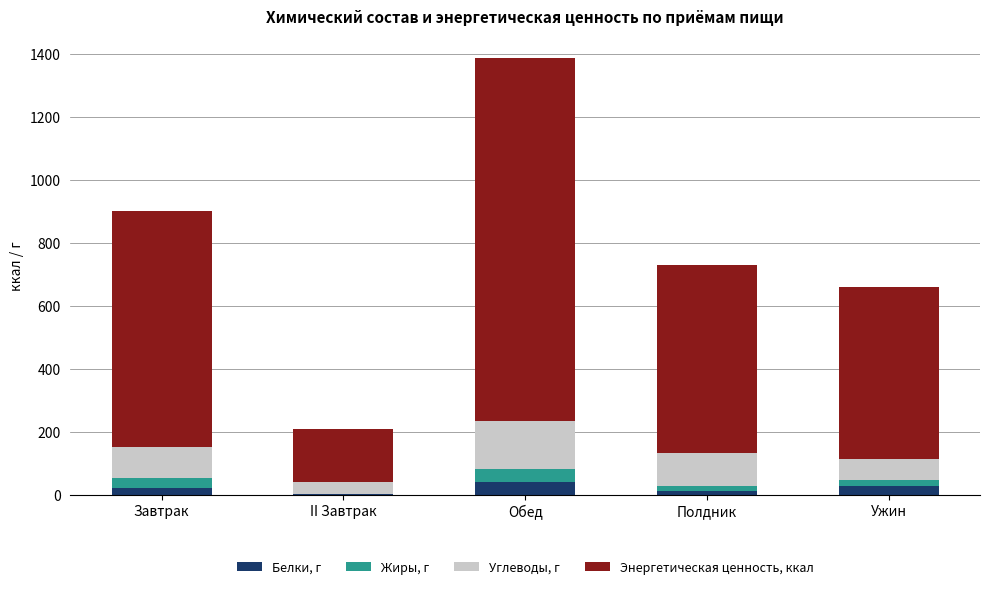

At which category is the sum across all series the highest?

Обед